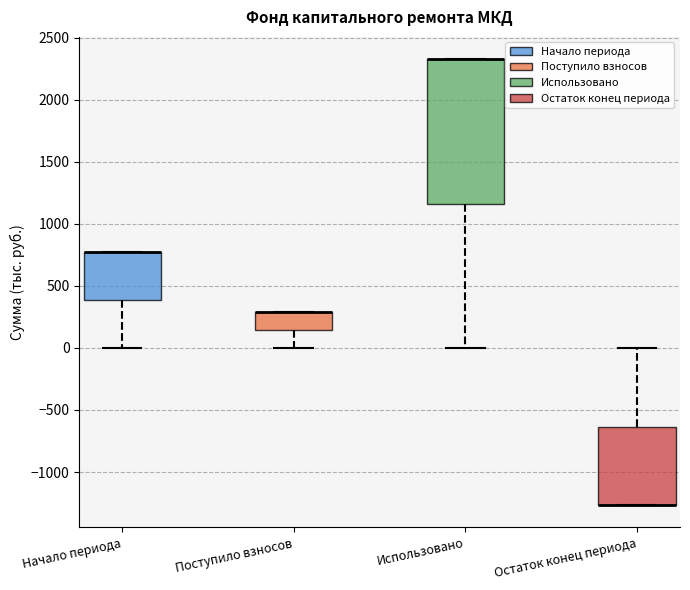

Where does the lower whisker of the box for Начало периода end on the y-axis? The values are not printed on the chart, so give them approximately, as read against the axis.

0